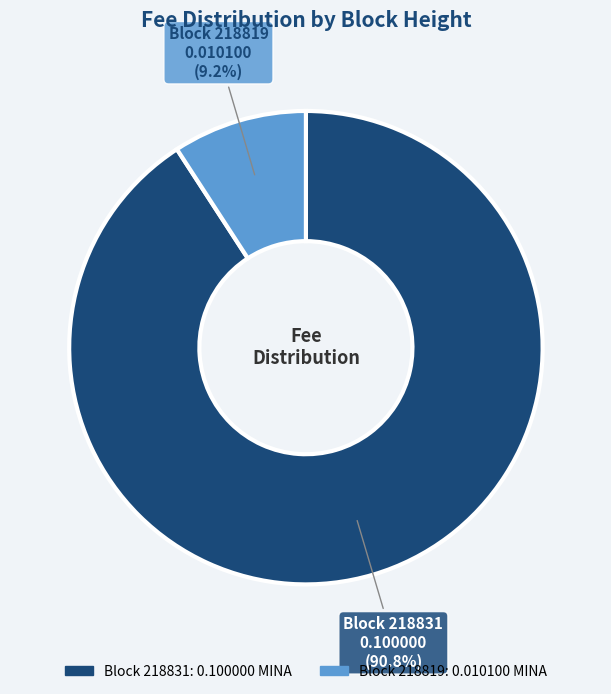

Is there any slice that represents more than half of the pie?

Yes